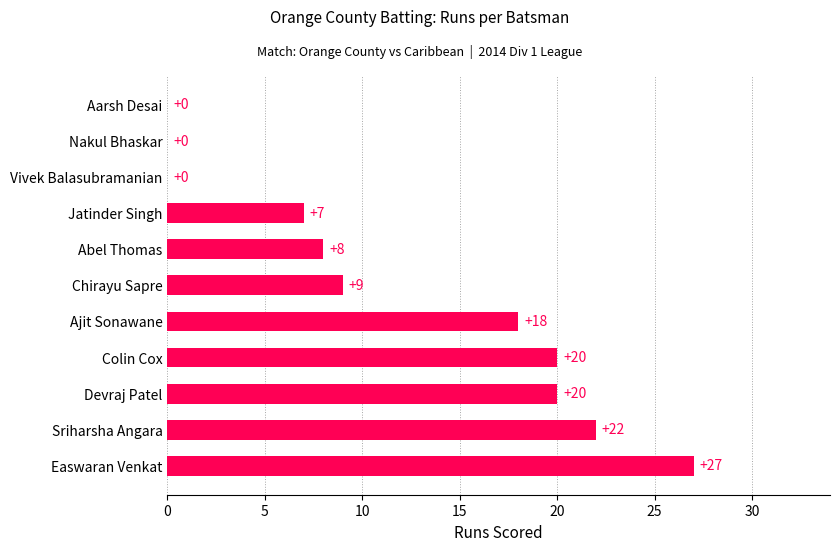

What is the maximum value shown in the chart?

27